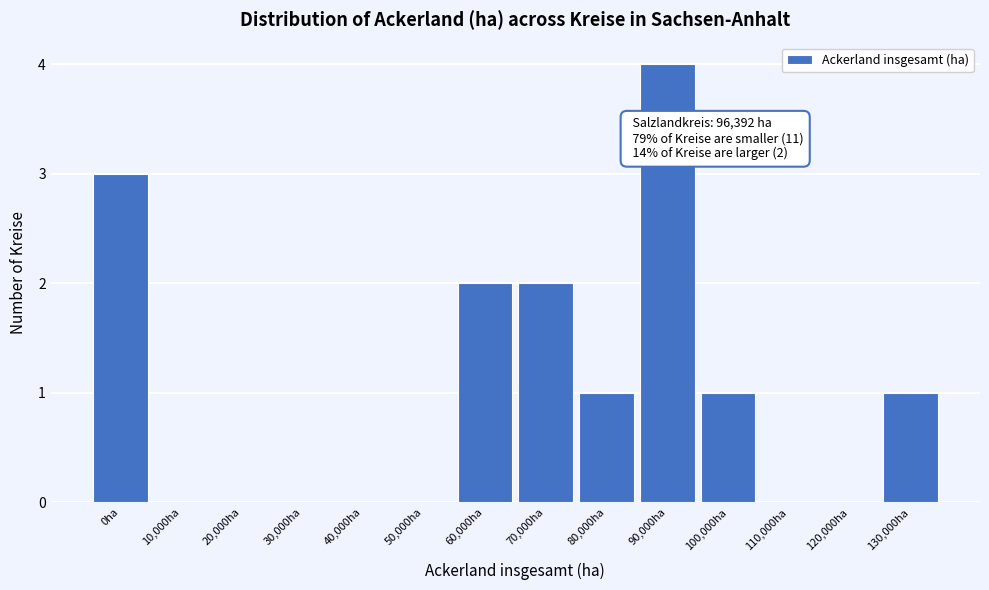

Reading left to right, list all the values displayed in this chart.

0ha=3	10,000ha=0	20,000ha=0	30,000ha=0	40,000ha=0	50,000ha=0	60,000ha=2	70,000ha=2	80,000ha=1	90,000ha=4	100,000ha=1	110,000ha=0	120,000ha=0	130,000ha=1